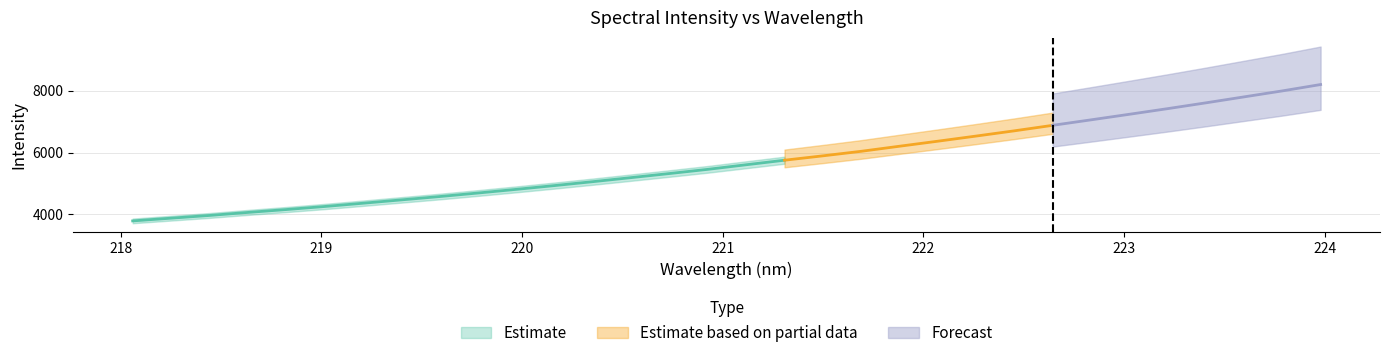

What is the approximate value of x at 27?

223.2